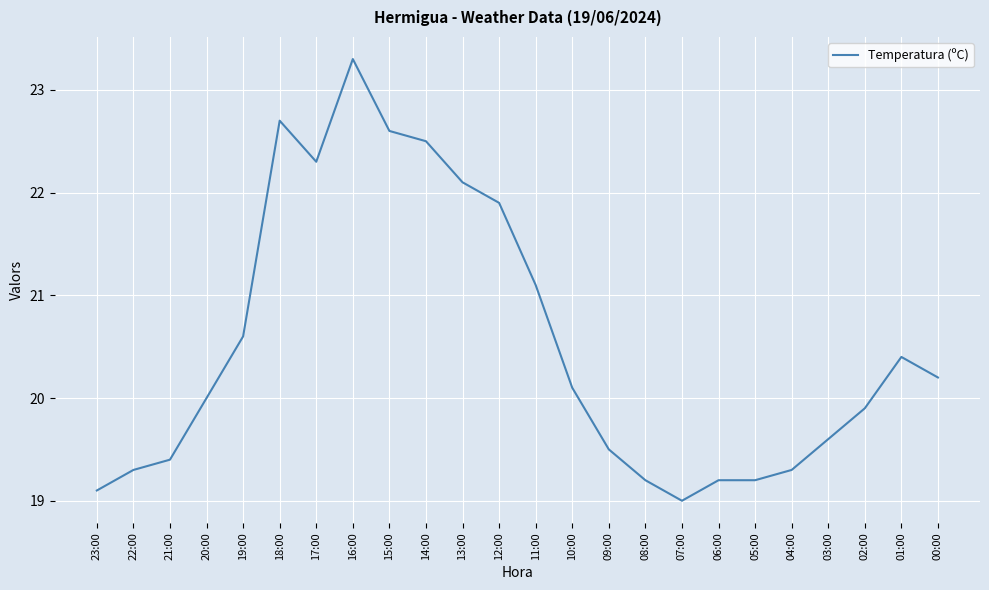

What position from the left is 23:00?

1